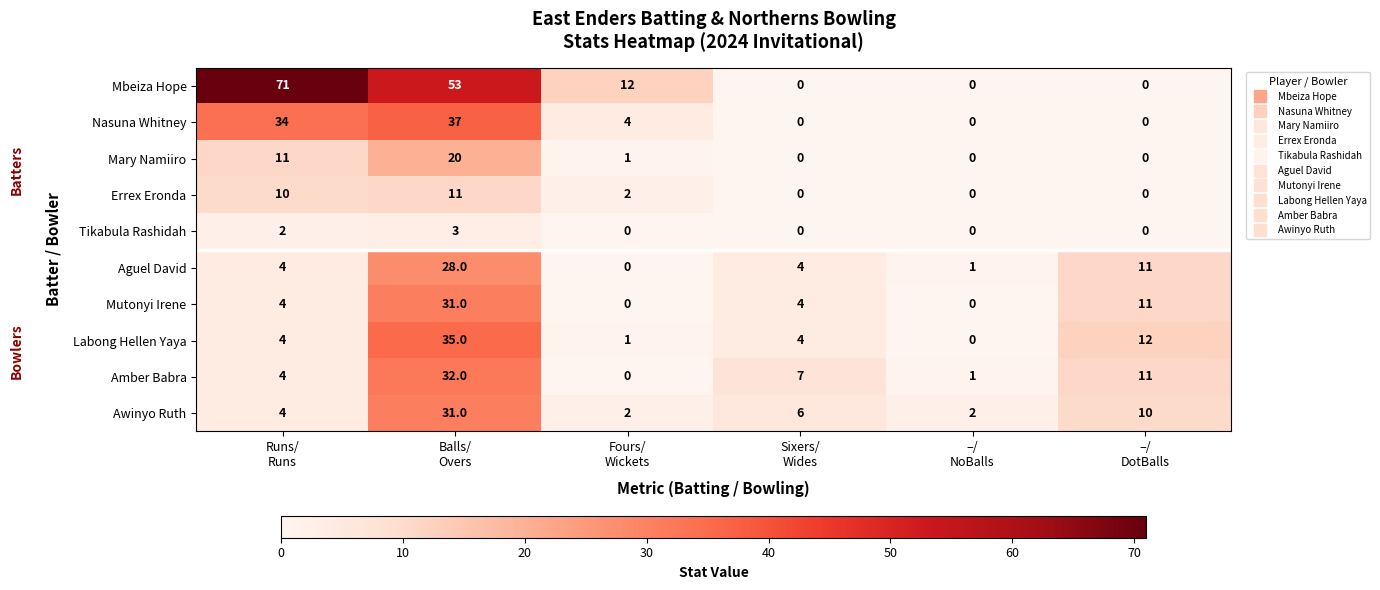

Which series has the widest spread of values?

Mbeiza Hope